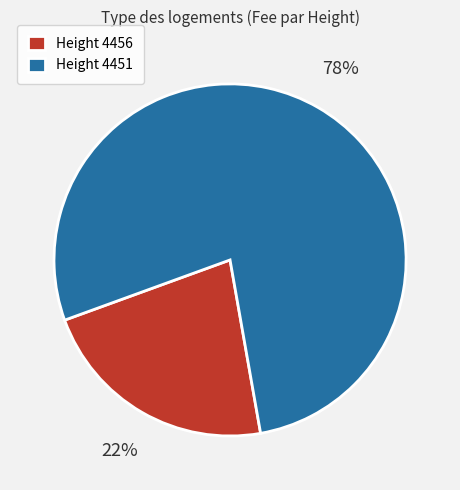

Does Height 4451 represent more than half of the total?

Yes